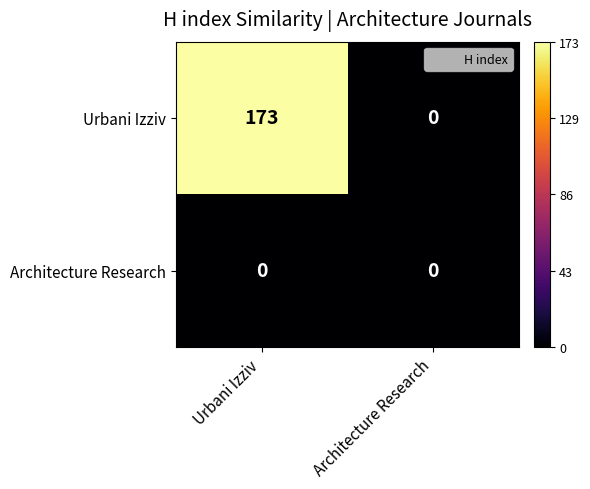

Which series has the widest spread of values?

Urbani Izziv